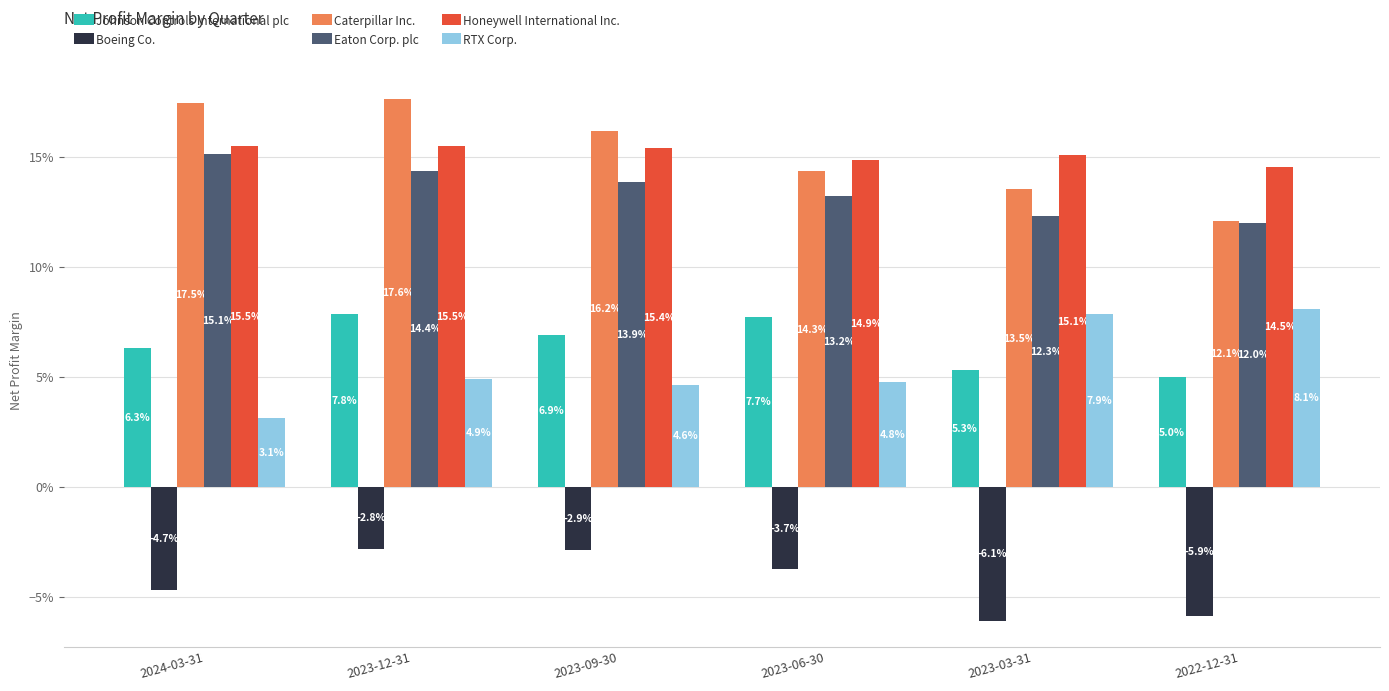

Rank the categories by Eaton Corp. plc value from lowest to highest.

2022-12-31, 2023-03-31, 2023-06-30, 2023-09-30, 2023-12-31, 2024-03-31